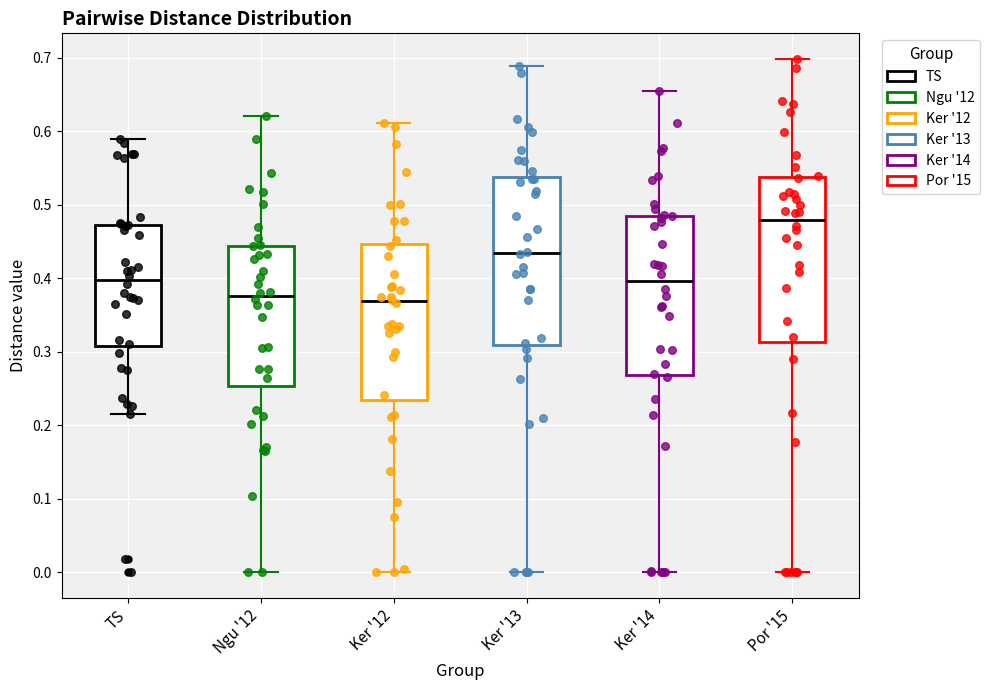

Where does the upper whisker of the box for TS end on the y-axis? The values are not printed on the chart, so give them approximately, as read against the axis.

0.59